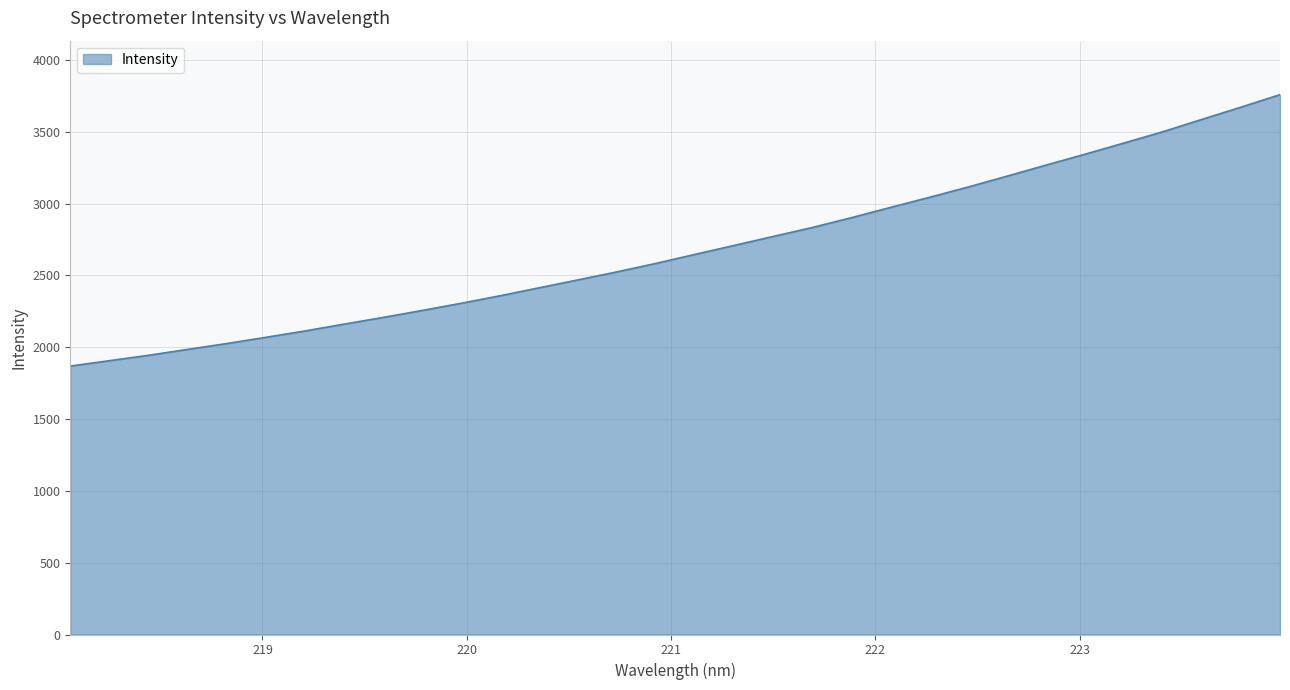

What is the maximum value shown in the chart?

3758.7